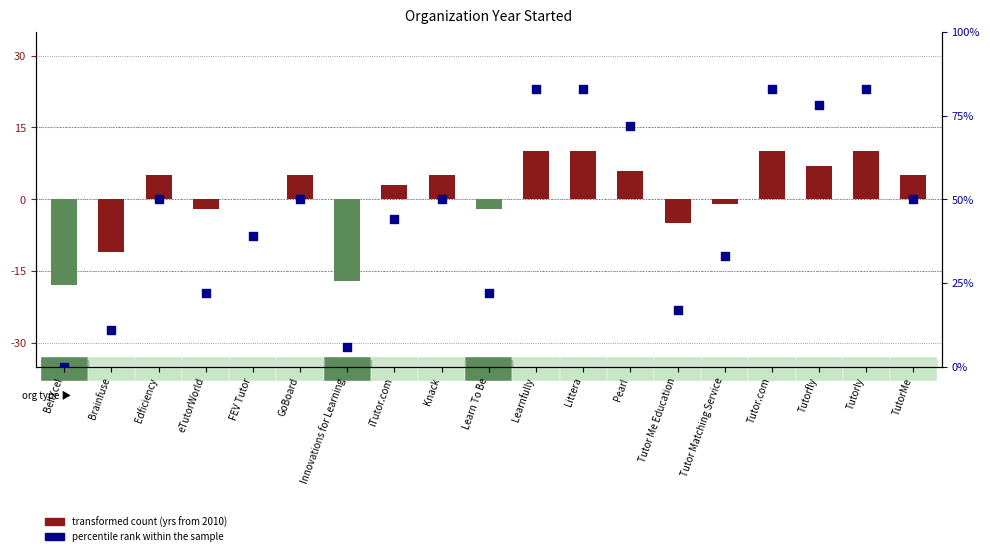

Approximately how many times larger is the value at Tutorly compared to Learn To Be?

3.8